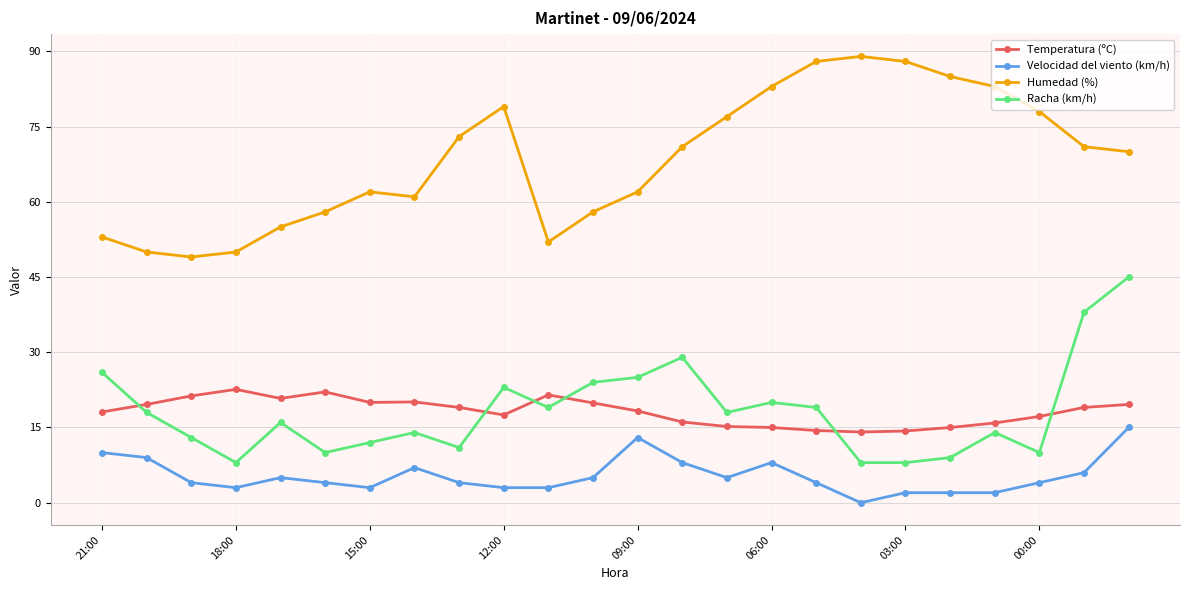

Which series has the widest spread of values?

Humedad (%)